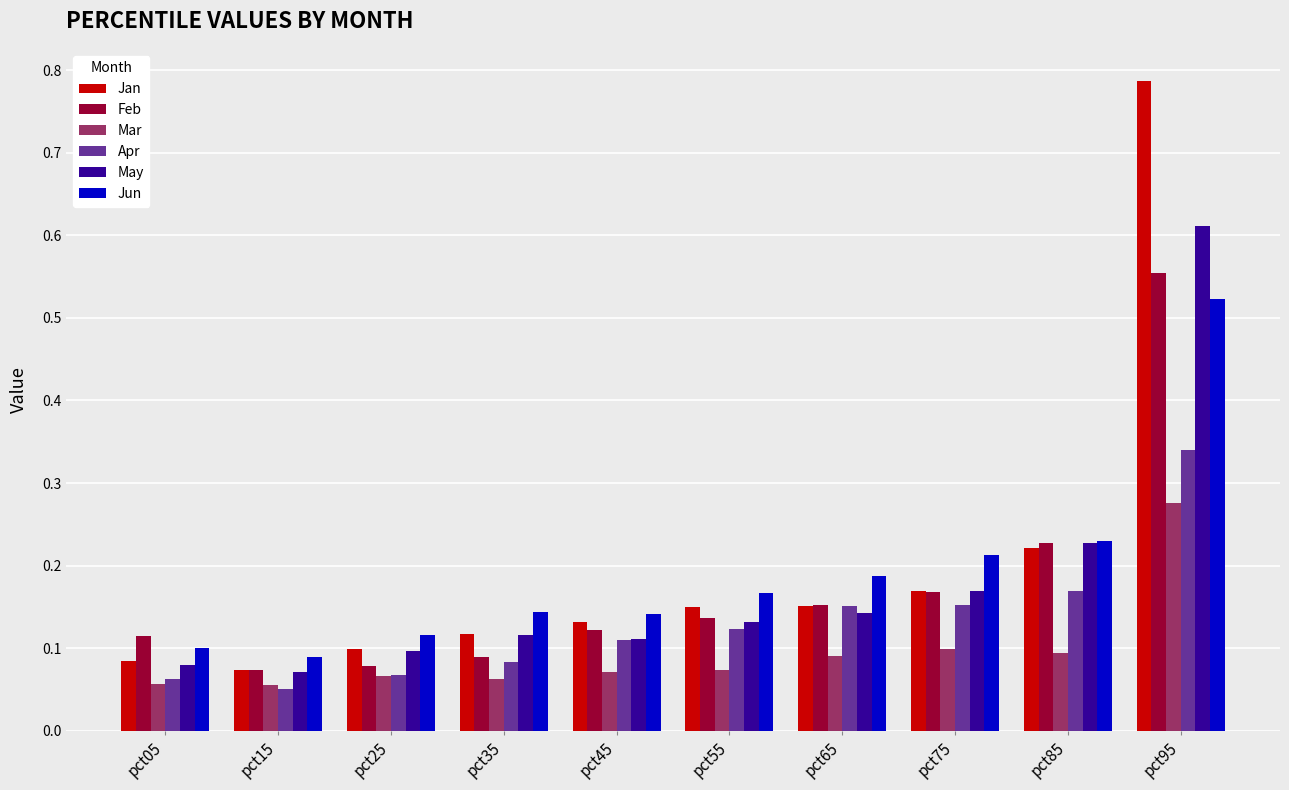

Count the May values in the range 0 to 1.

10